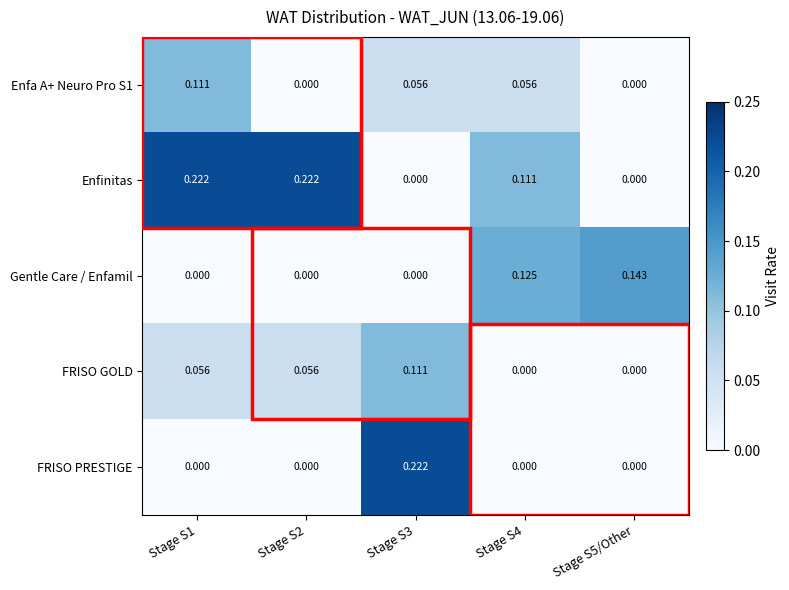

Between Stage S2 and Stage S4, which series saw the biggest shift?

Gentle Care / Enfamil